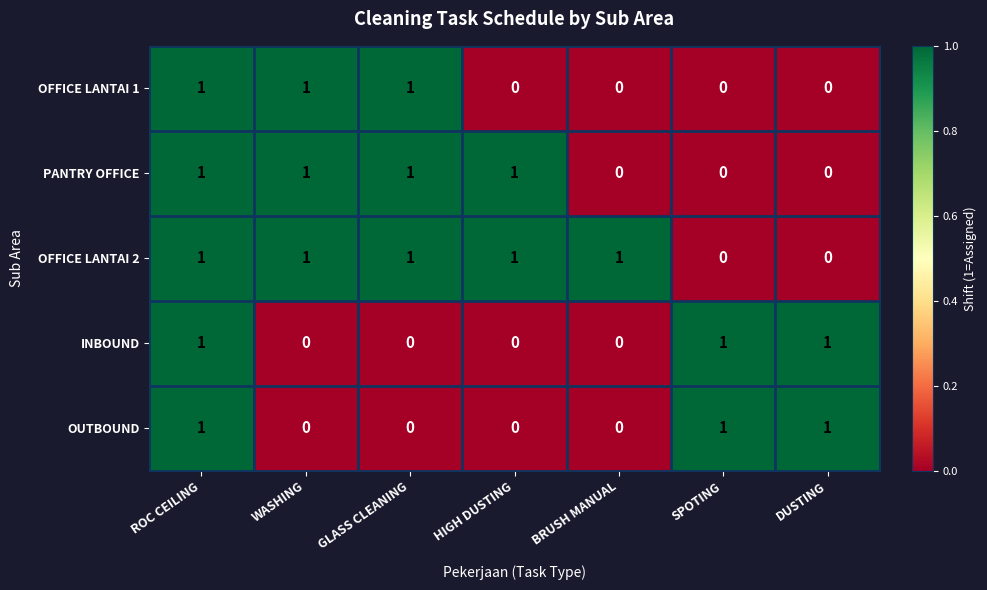

The value of OFFICE LANTAI 2 at BRUSH MANUAL is 1. True or false?

True